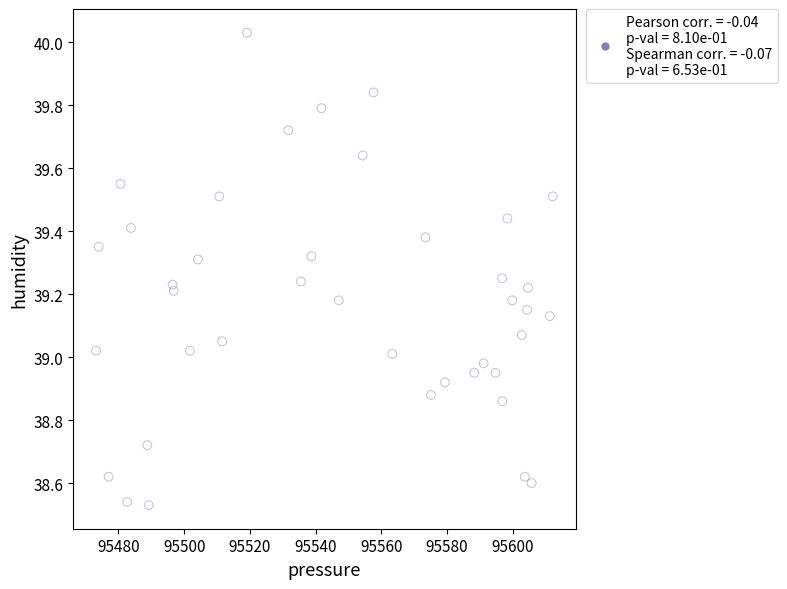

What is the range of X values (max minus min)?

139.0